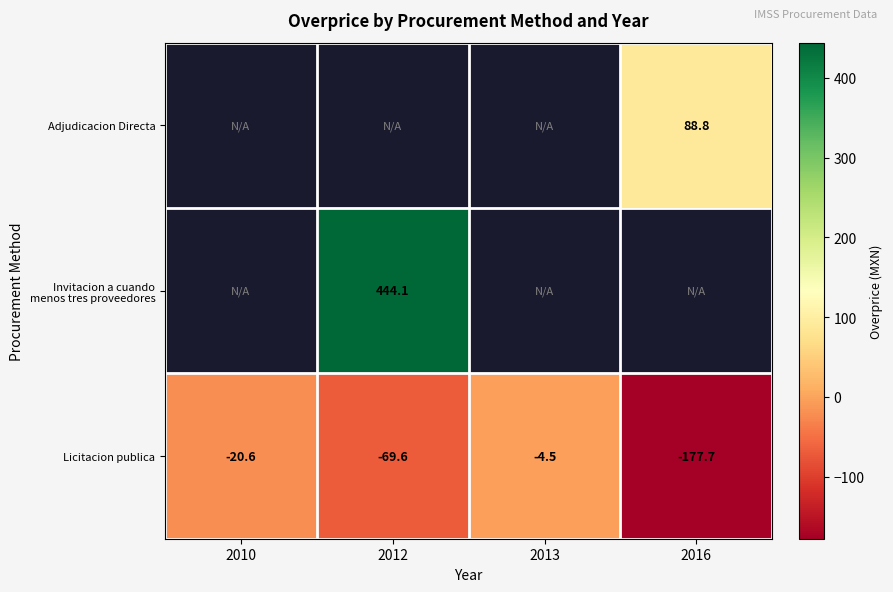

How many data points in Licitacion publica are above -20?

1